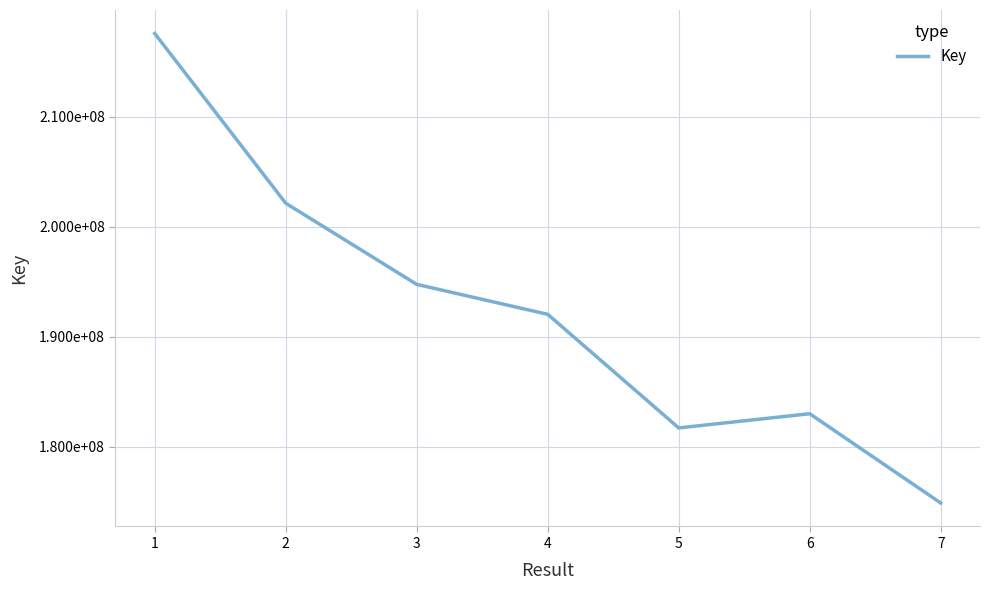

Where does the data first go above 192032092?

1